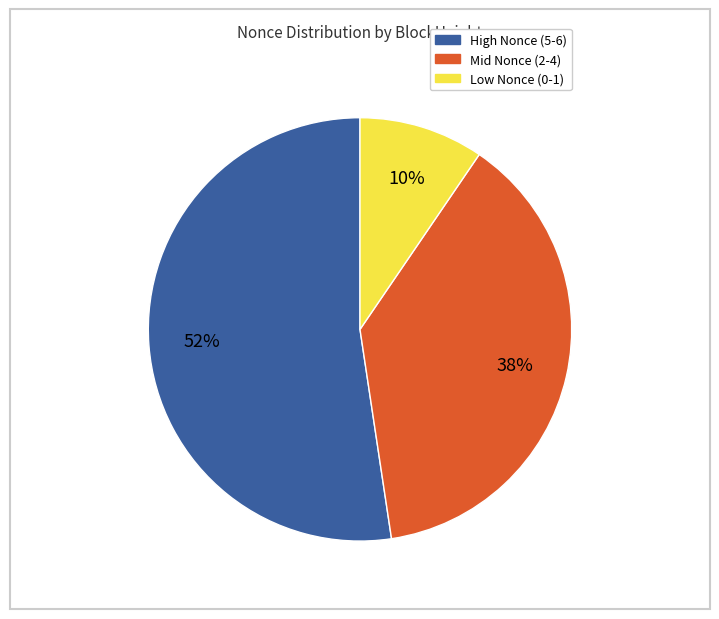

Is there any slice that represents more than half of the pie?

Yes